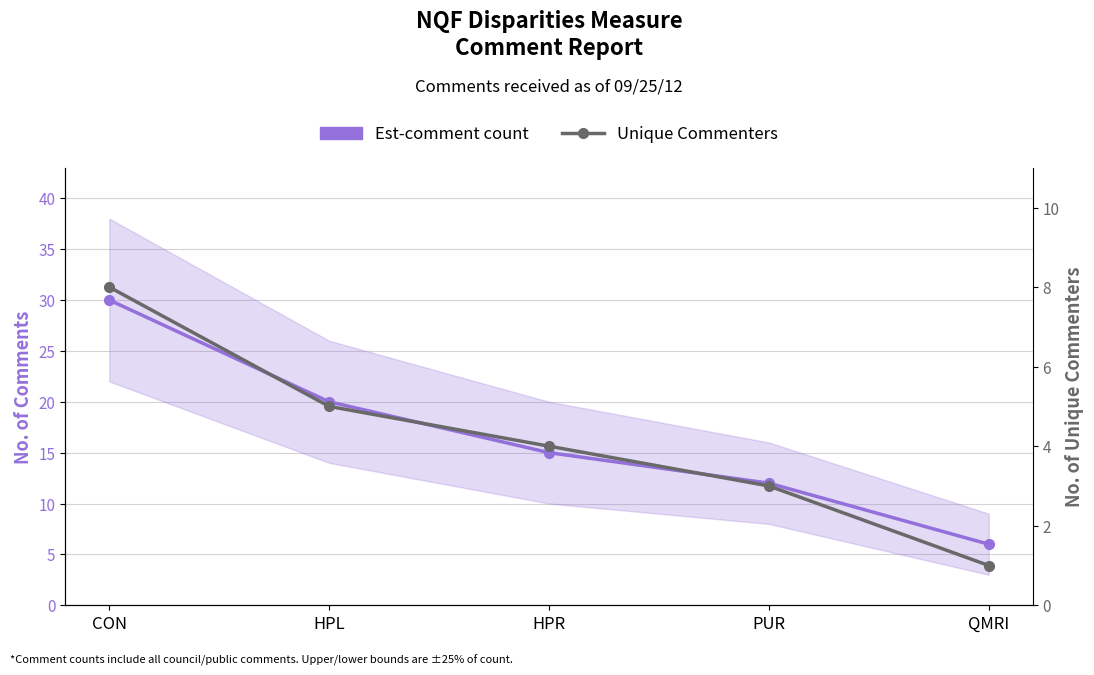

The Est-comment count series shows 12 at PUR. True or false?

True